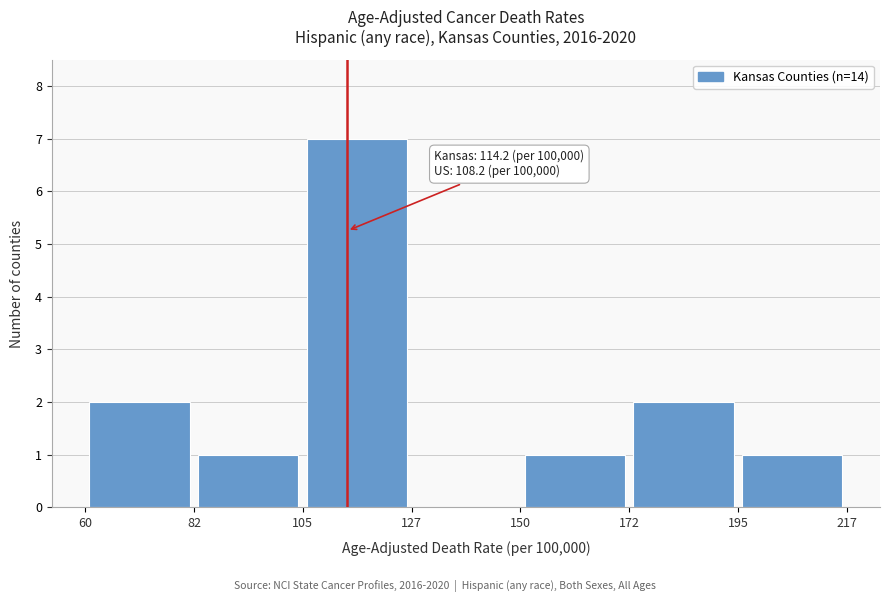

Which range on the x-axis has the tallest bar?

105 to 127